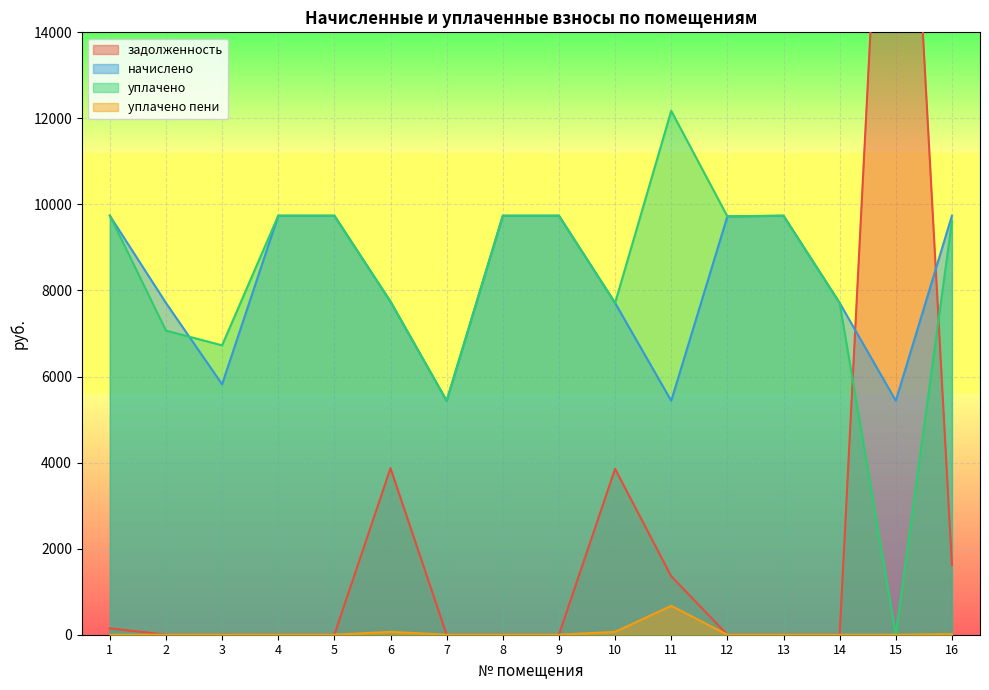

How many interior local valleys does the уплачено пени series have?

1